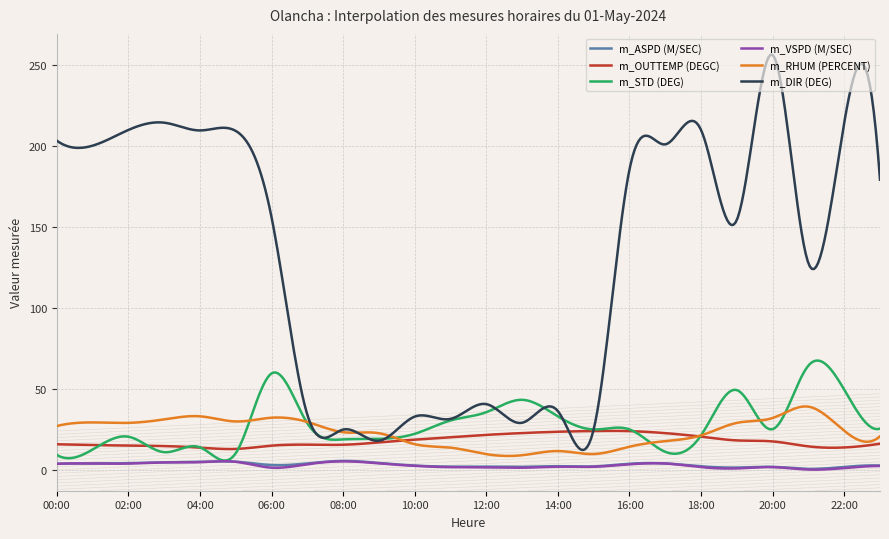

What is the maximum value for m_ASPD (M/SEC)?

5.6